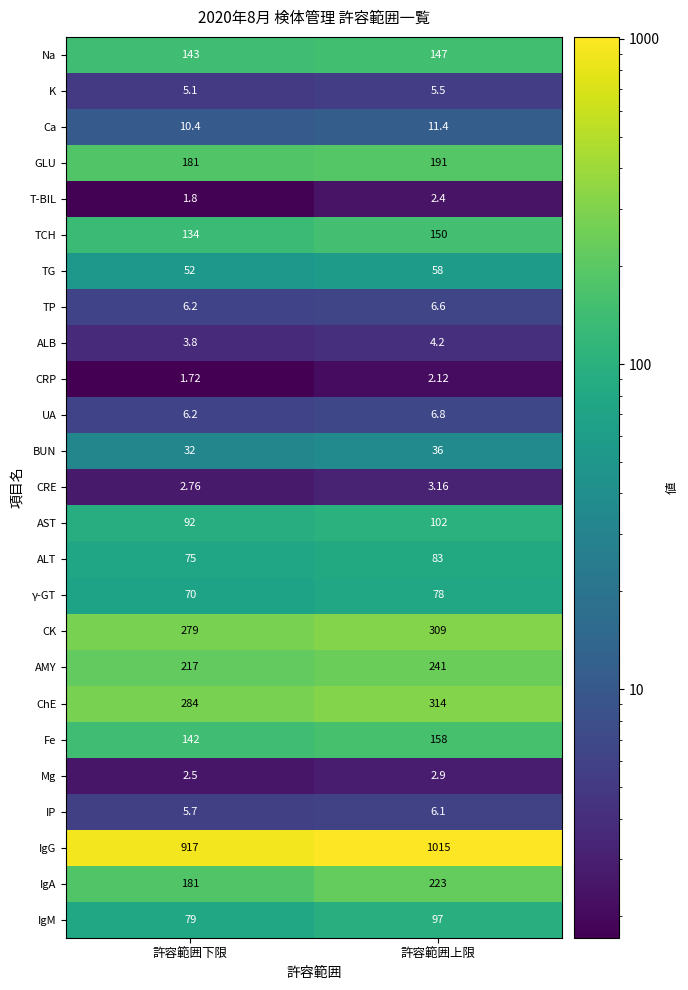

At which category is the sum across all series the highest?

許容範囲上限